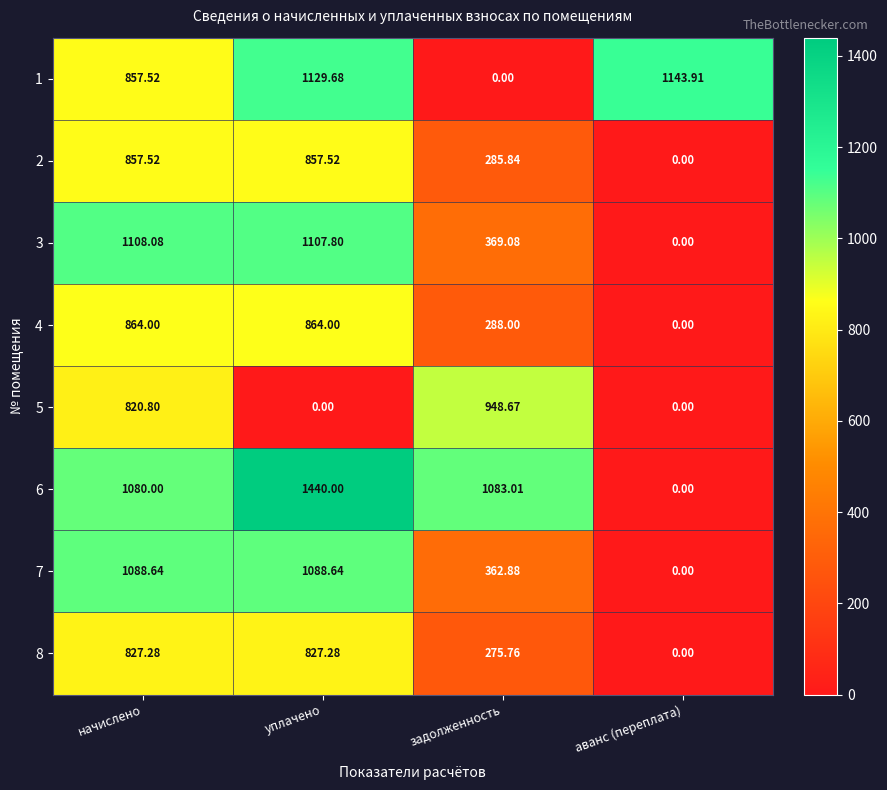

At which category is the sum across all series the highest?

начислено